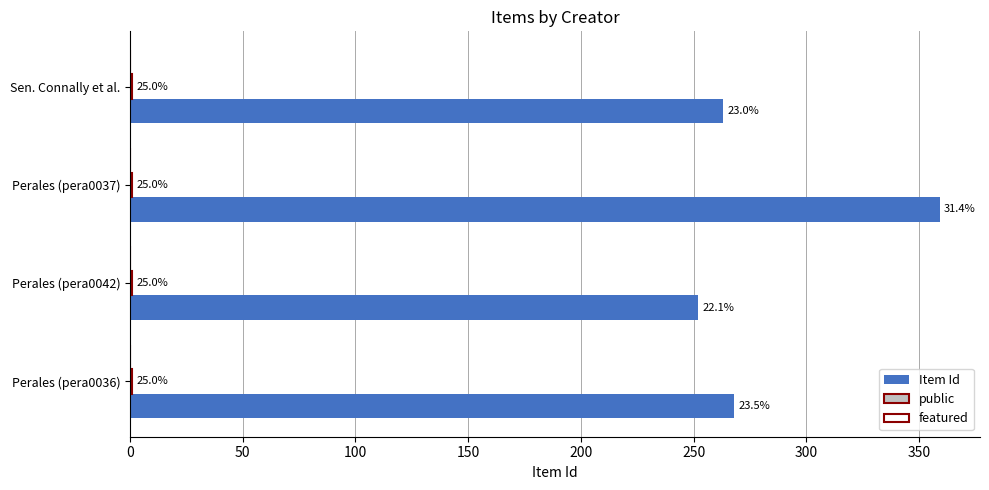

Which series has the largest total across all categories?

Item Id